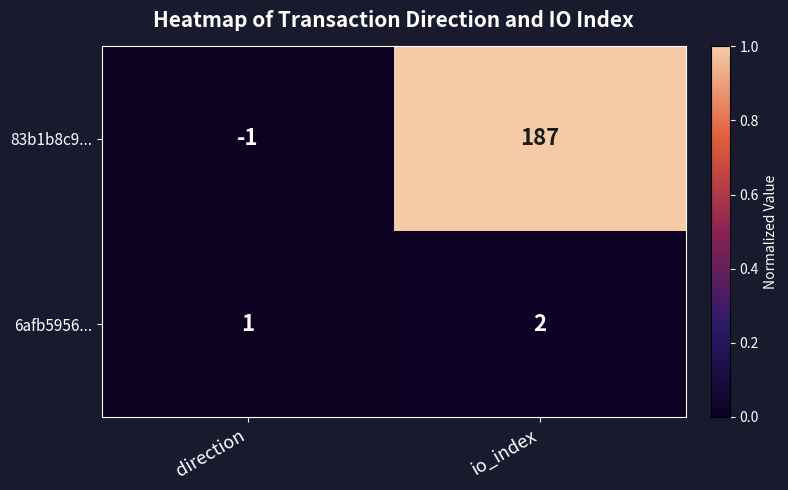

At which category is the sum across all series the highest?

io_index